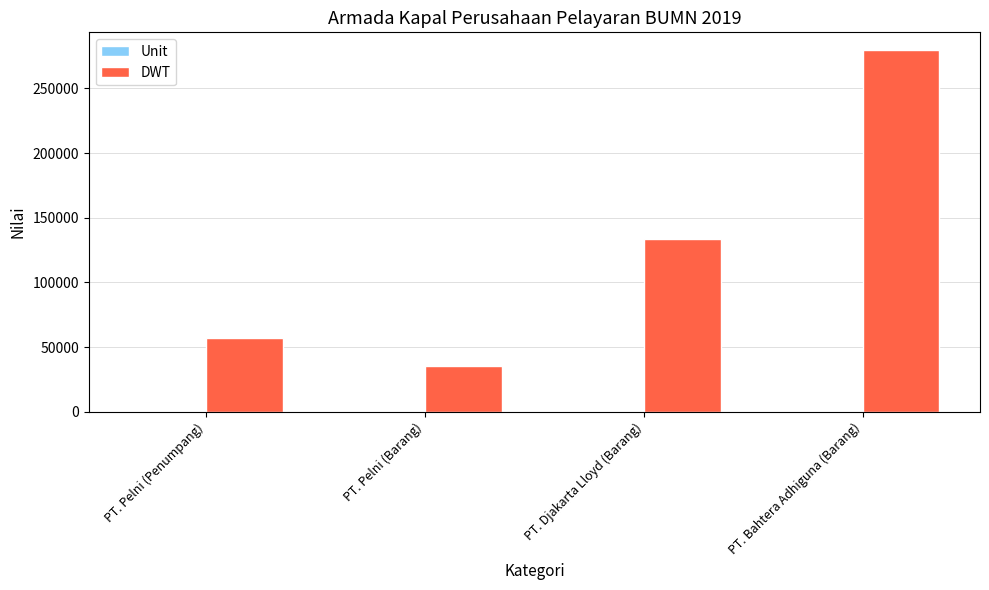

What is the maximum value for DWT?

279415